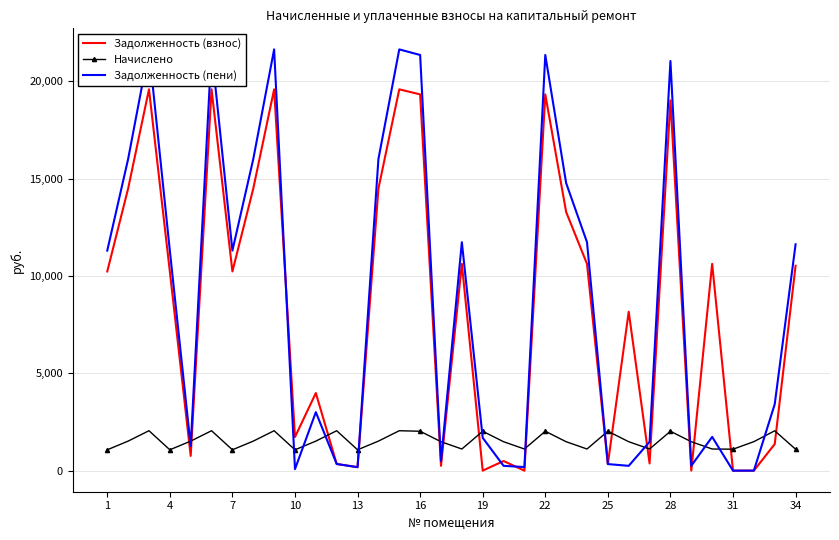

True or false: Начислено and Задолженность (взнос) cross at least once.

True